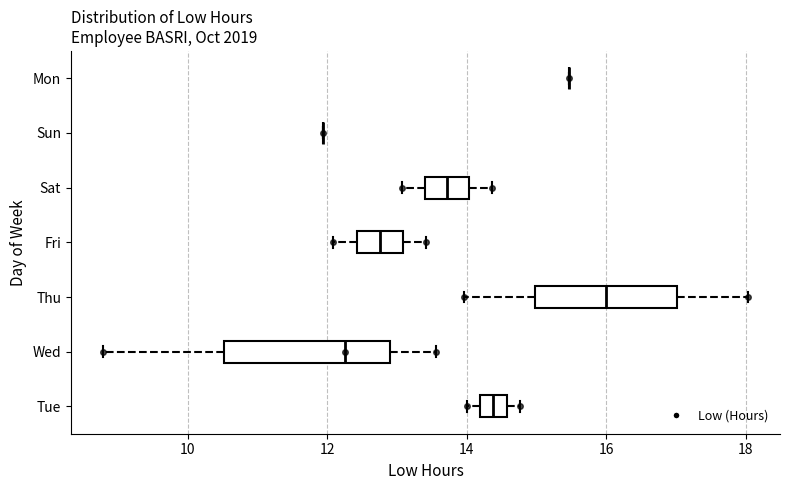

Comparing the boxes themselves (not the whiskers), which one is the widest?

Wed